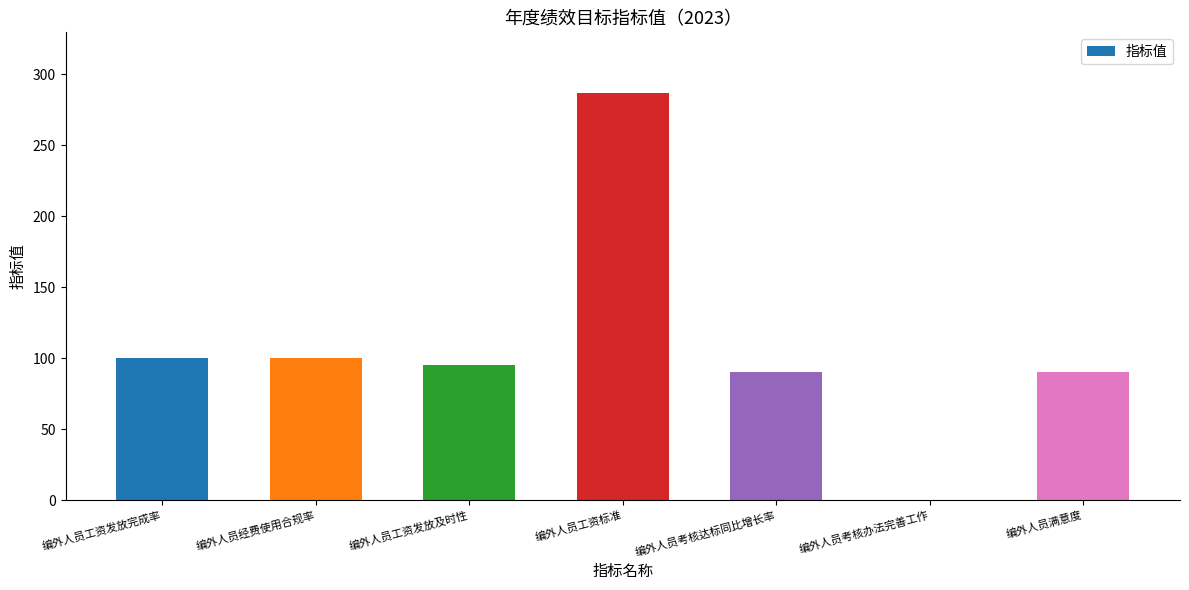

What is the approximate value at 编外人员工资标准?

286.4